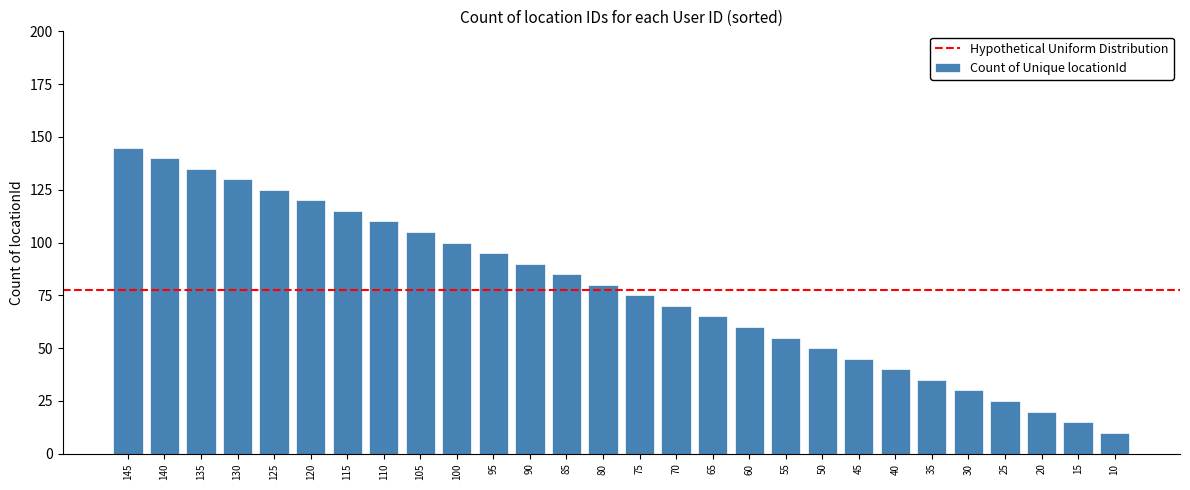

Reading right to left, what are all the values shown in this chart?

10	15	20	25	30	35	40	45	50	55	60	65	70	75	80	85	90	95	100	105	110	115	120	125	130	135	140	145